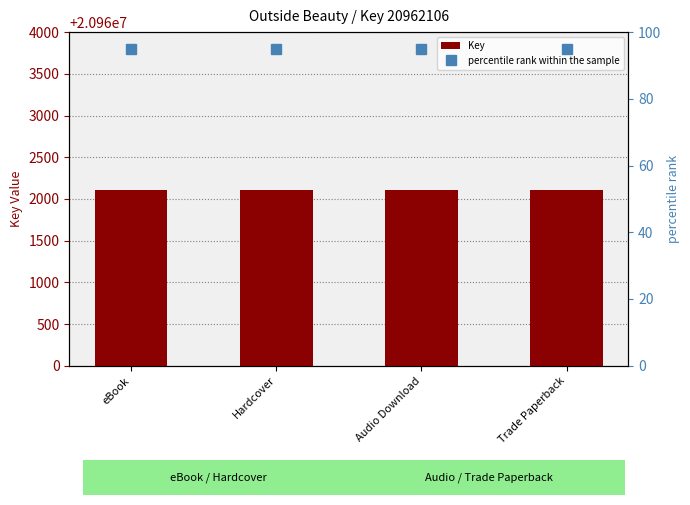

List the series in order of their peak value, lowest first.

percentile rank within the sample, Key